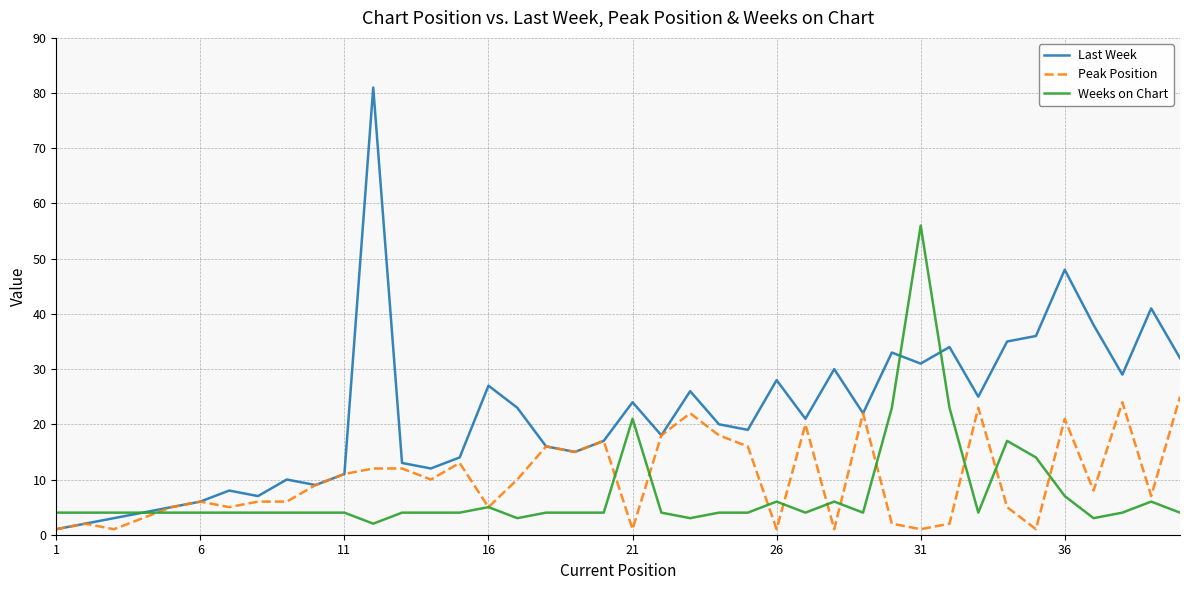

What are all the series names shown in the legend?

Last Week, Peak Position, Weeks on Chart